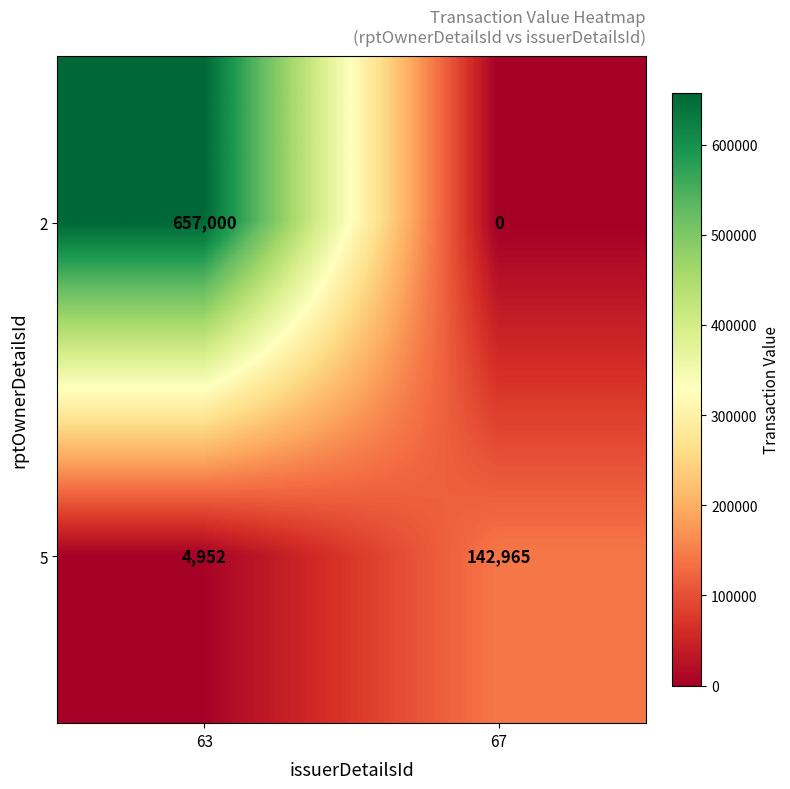

Reading left to right, what are all the values shown in this chart?

2: 63=657000	67=0
5: 63=4952	67=142965